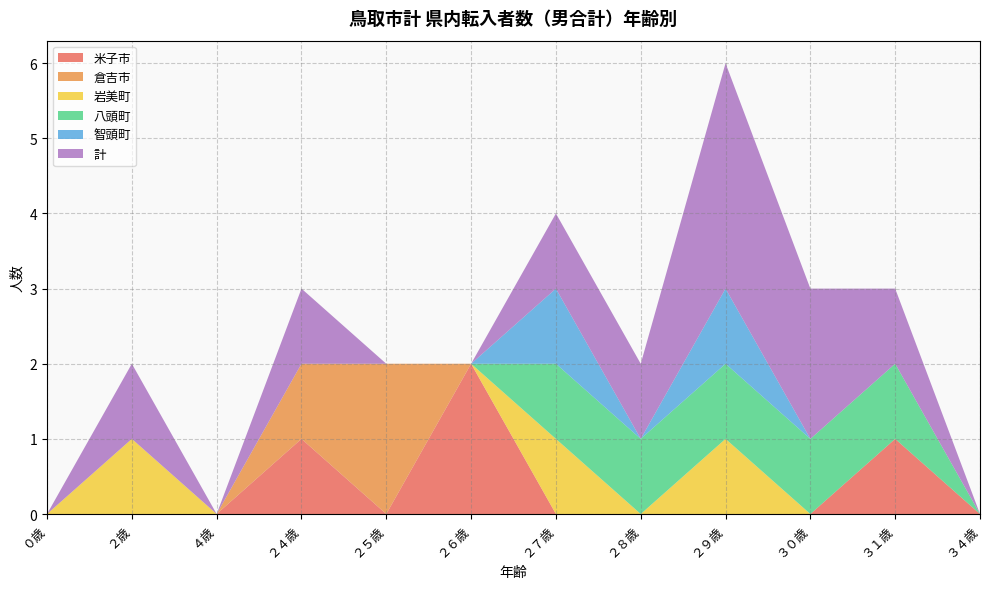

Reading left to right, extract all data points from this chart.

米子市: 0	0	0	1	0	2	0	0	0	0	1	0
倉吉市: 0	0	0	1	2	0	0	0	0	0	0	0
岩美町: 0	1	0	0	0	0	1	0	1	0	0	0
八頭町: 0	0	0	0	0	0	1	1	1	1	1	0
智頭町: 0	0	0	0	0	0	1	0	1	0	0	0
計: 0	1	0	1	0	0	1	1	3	2	1	0